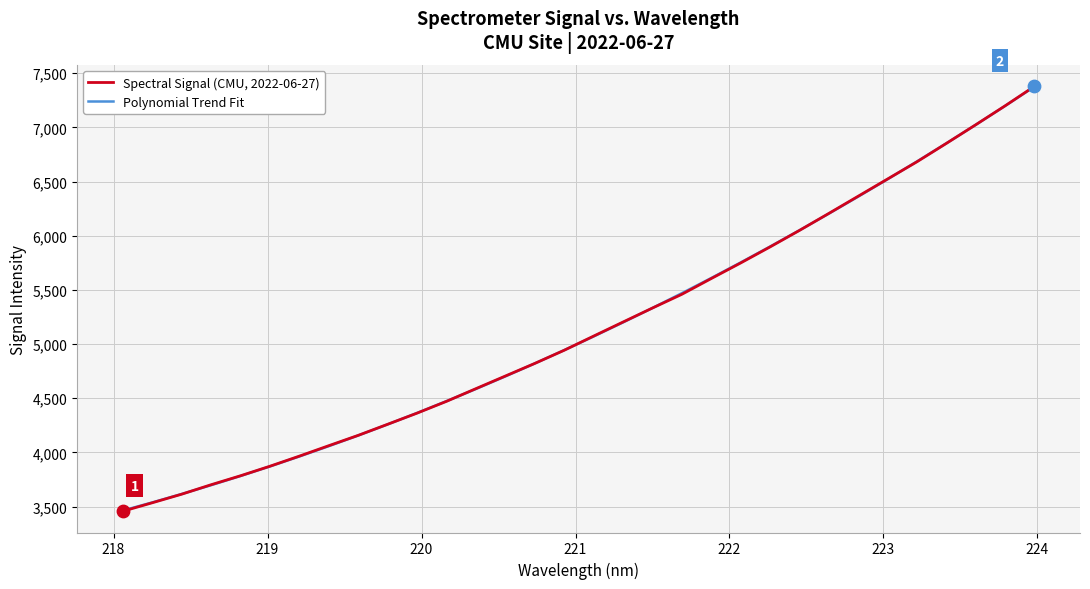

Which series has the largest range (max minus min)?

Spectral Signal (CMU, 2022-06-27)